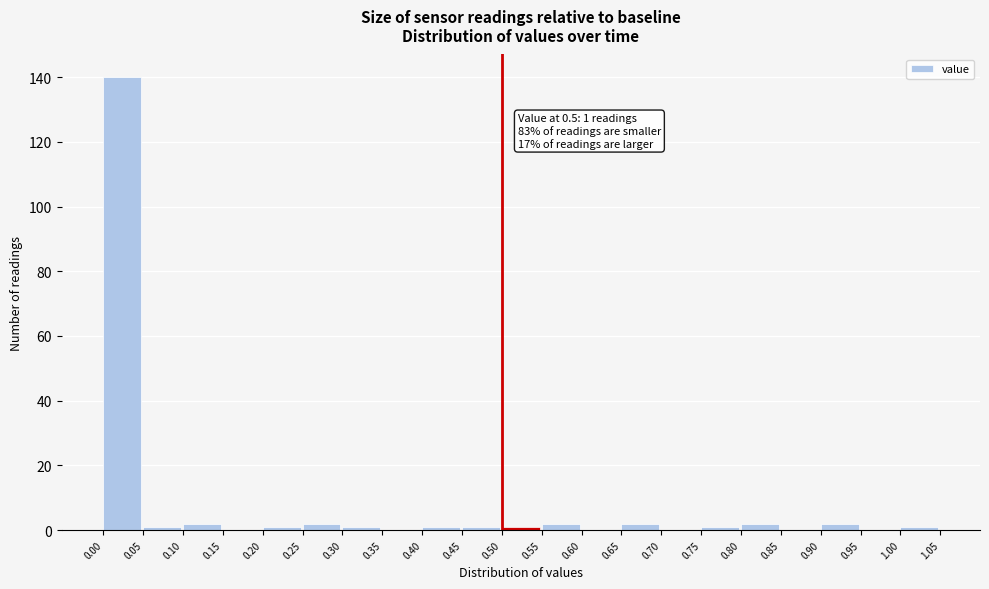

Over which range of the x-axis is the bar tallest?

0.00 to 0.05